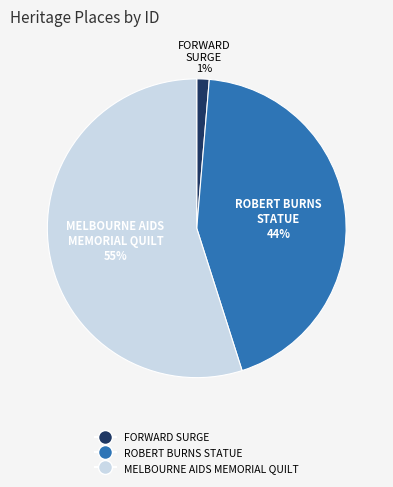

Which slice is the smallest?

FORWARD SURGE